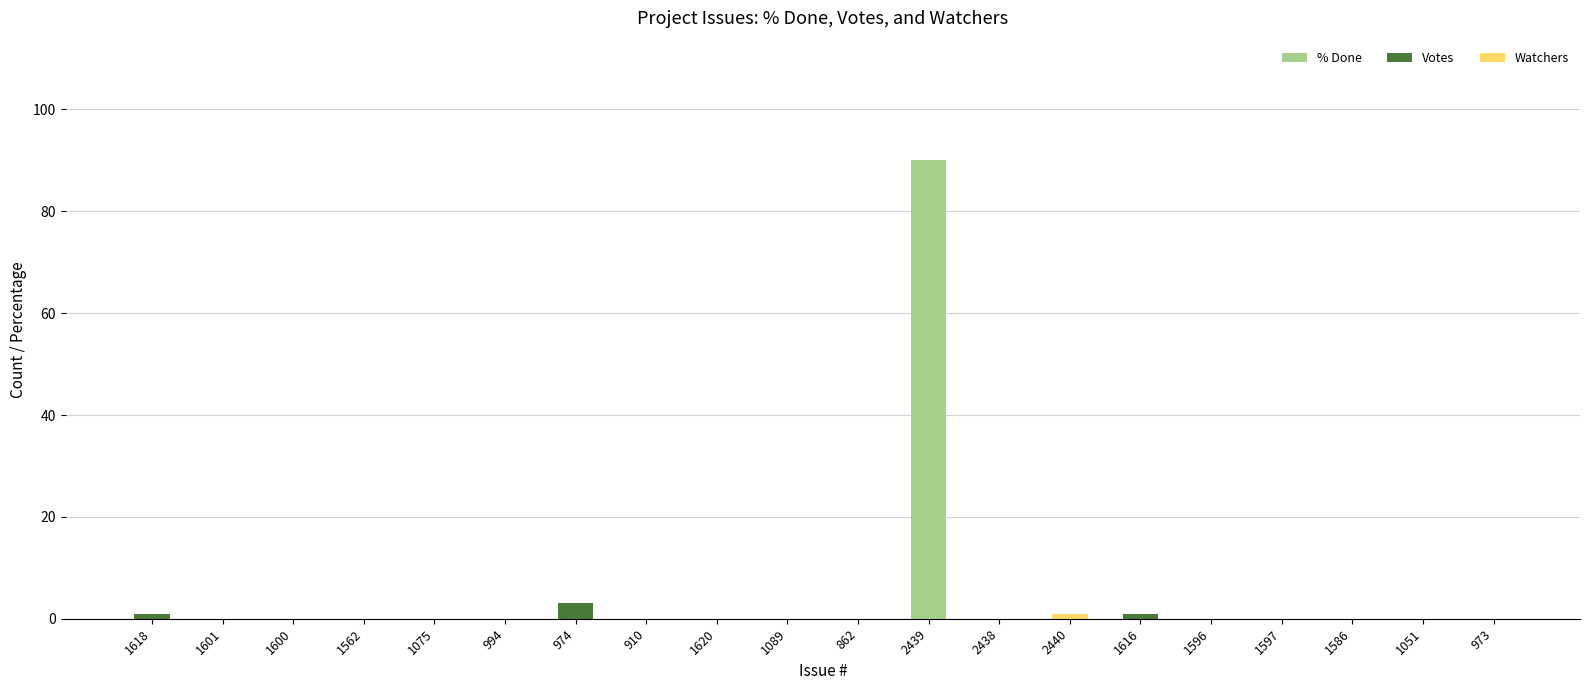

How many series are shown in this chart?

3